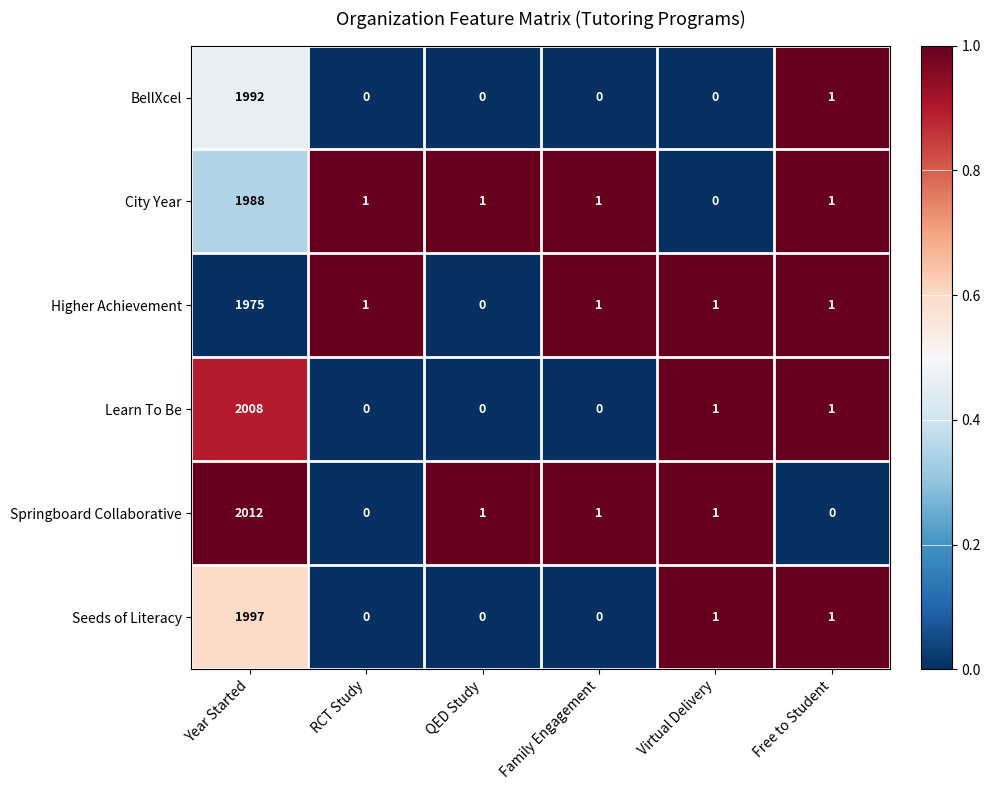

The BellXcel series shows -1040 at QED Study. True or false?

False